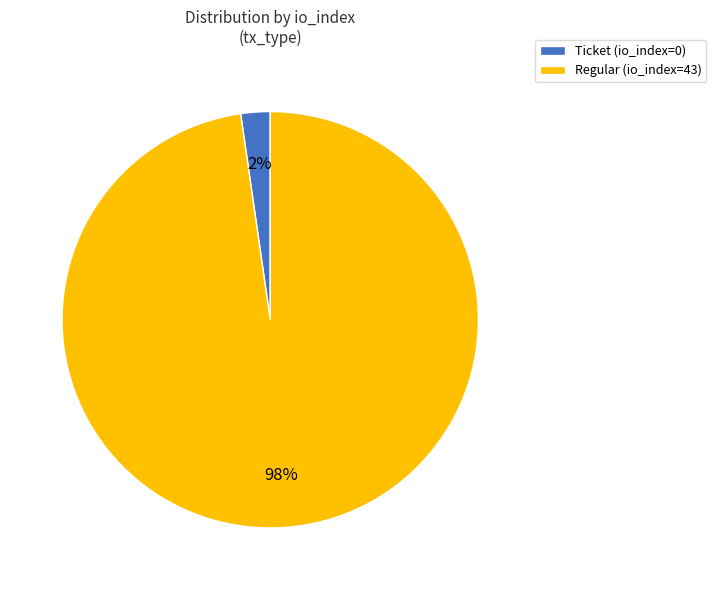

Do Ticket (io_index=0) and Regular (io_index=43) together represent more than half of the pie?

Yes